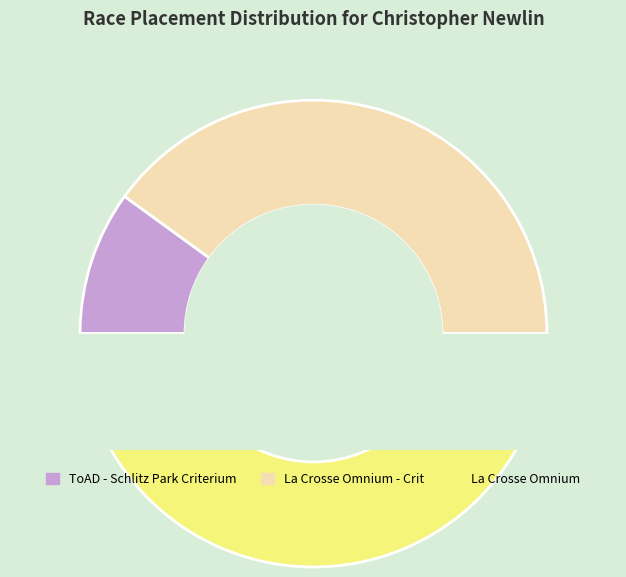

Between ToAD - Schlitz Park Criterium and La Crosse Omnium, which is larger?

La Crosse Omnium